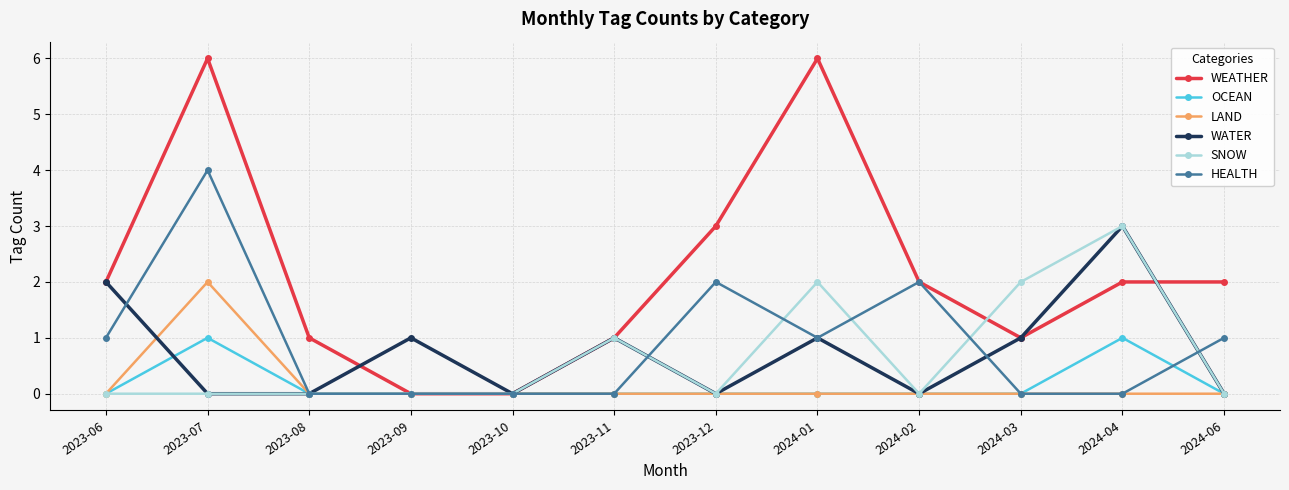

Which category has the highest value in the SNOW series?

2024-04